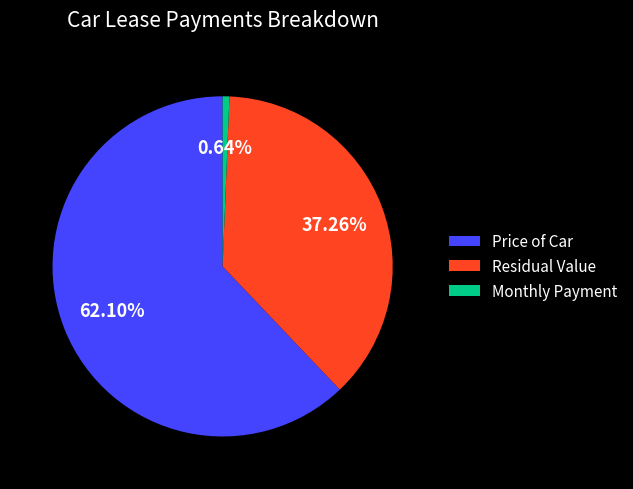

What is the majority slice?

Price of Car